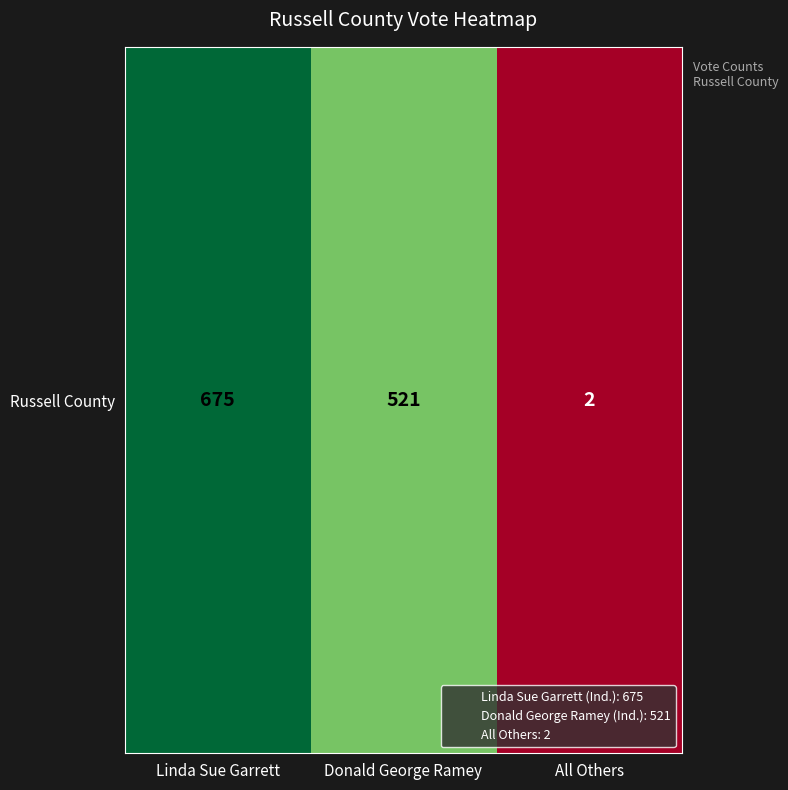

True or false: the data shows 521 at Donald George Ramey.

True